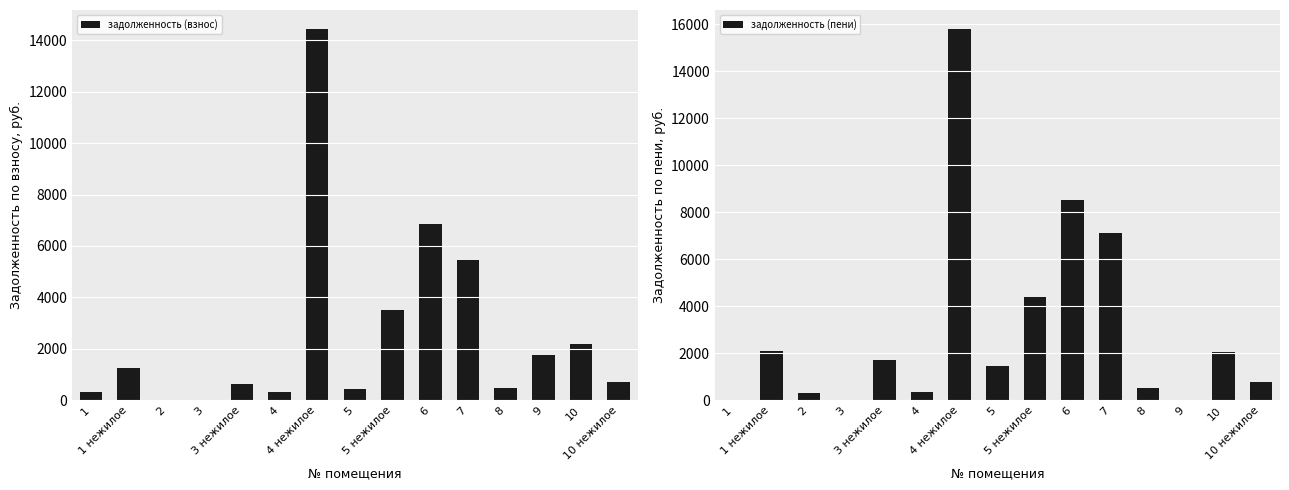

Which series changed the most between 5 and 8?

задолженность (пени)